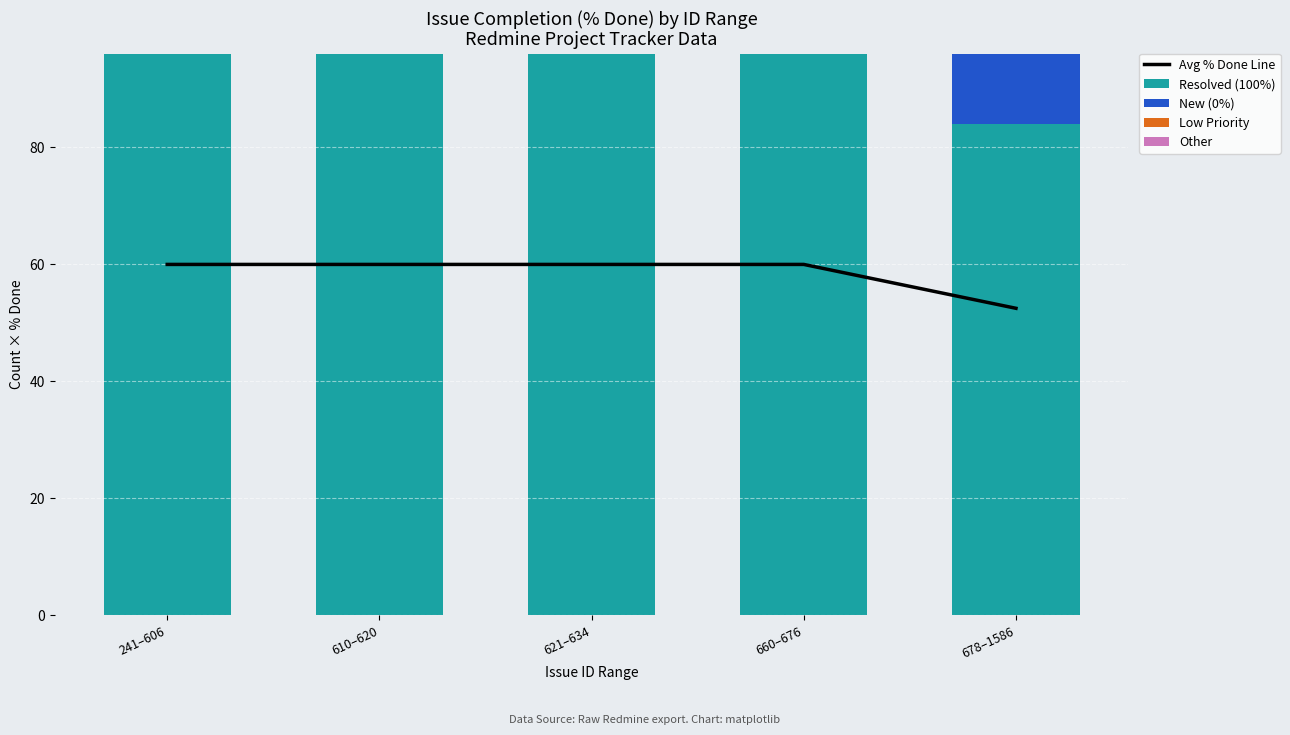

How many distinct data groups are displayed?

5